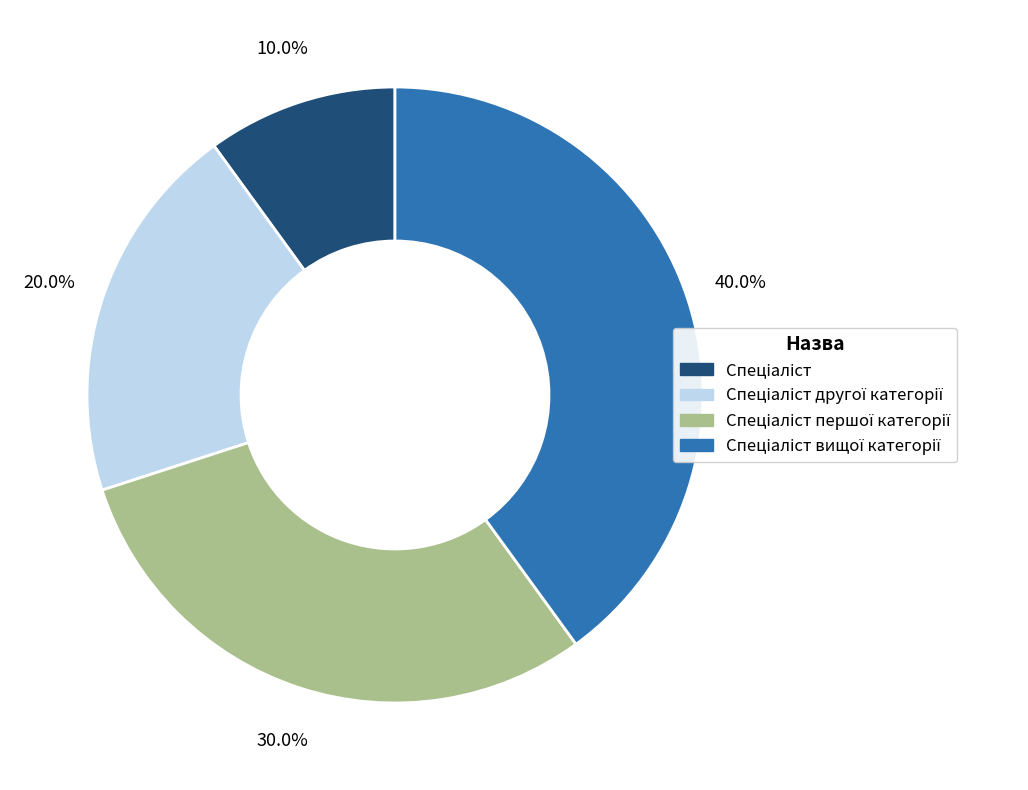

Is there any slice that represents more than half of the pie?

No